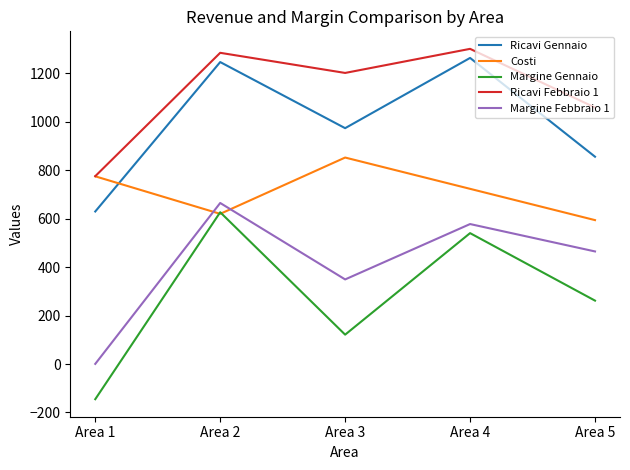

Which series changed the most between Area 4 and Area 5?

Ricavi Gennaio